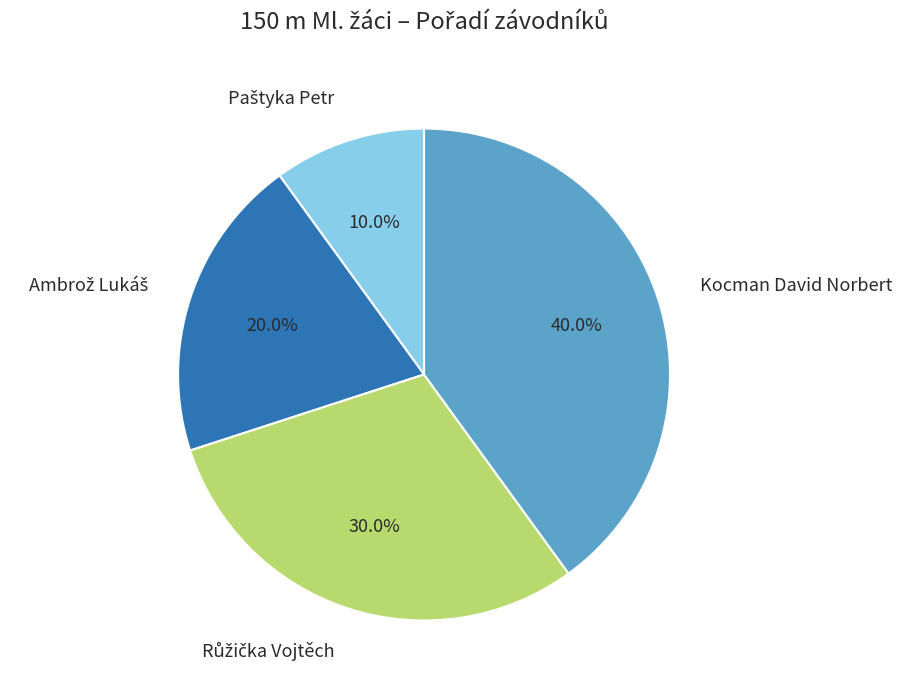

How many slices are in this pie chart?

4